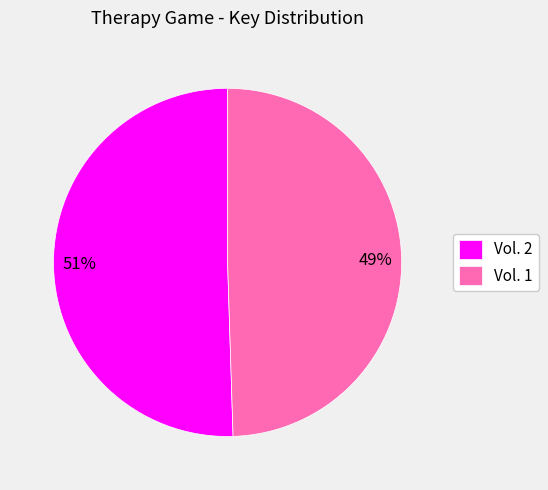

Count the number of slices in the pie.

2